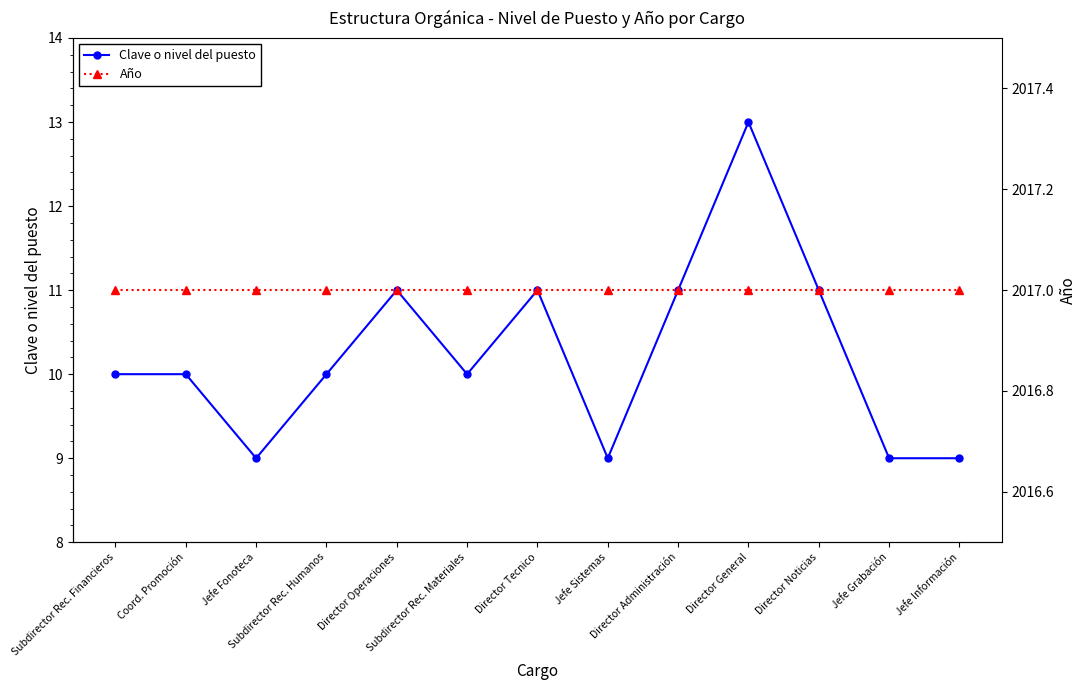

True or false: Año and Clave o nivel del puesto intersect in this chart.

False